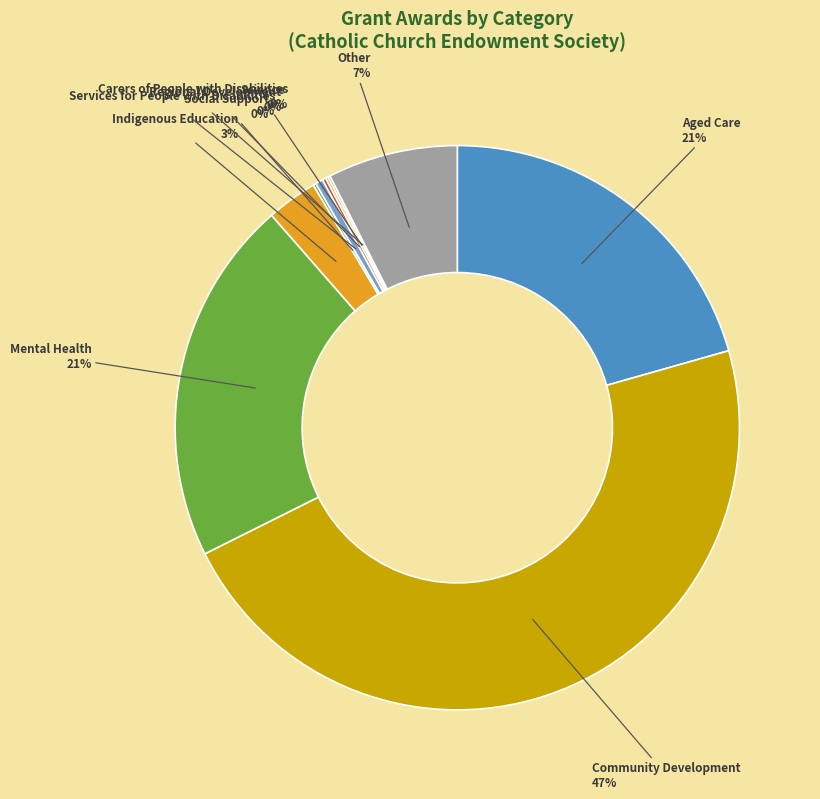

Between Community Development and Indigenous Education, which is larger?

Community Development